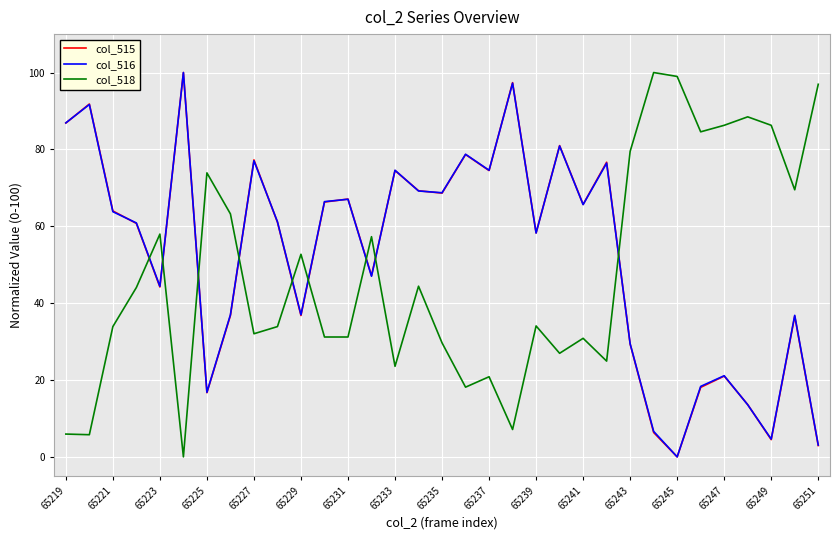

How many times do col_515 and col_518 cross each other?

9